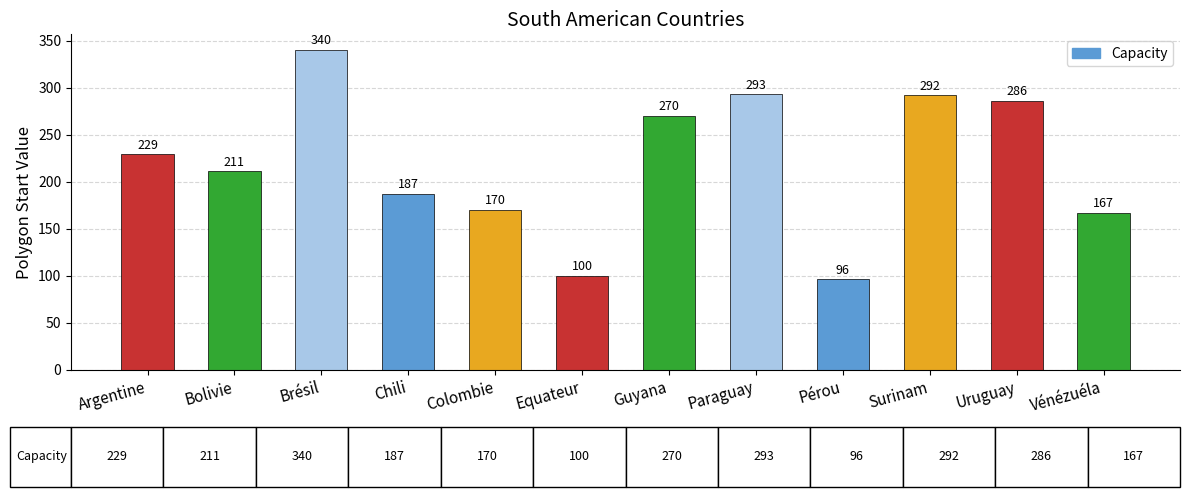

What is the maximum value shown in the chart?

340